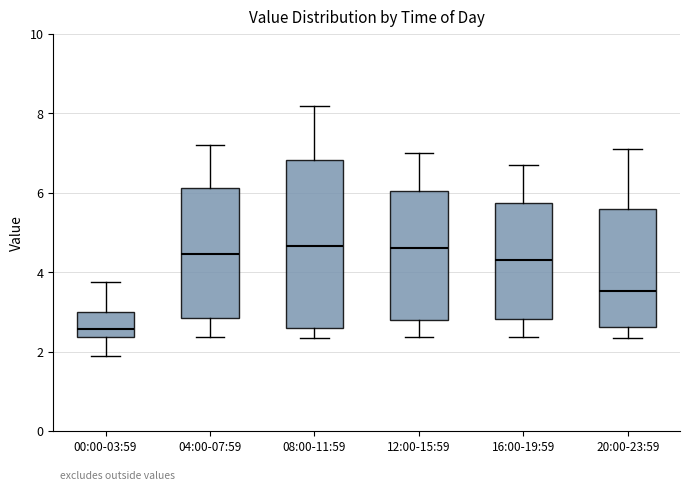

Reading left to right, read every box against the y-axis: the position of its median line, the range the box covers, and the ends of its whiskers. The values are not printed on the chart, so give them approximately, as read against the axis.

00:00-03:59: median 2.6, box 2.4 to 3.0, whiskers 2.0 to 3.8
04:00-07:59: median 4.4, box 2.8 to 6.2, whiskers 2.4 to 7.2
08:00-11:59: median 4.6, box 2.6 to 6.8, whiskers 2.4 to 8.2
12:00-15:59: median 4.6, box 2.8 to 6.0, whiskers 2.4 to 7.0
16:00-19:59: median 4.4, box 2.8 to 5.8, whiskers 2.4 to 6.8
20:00-23:59: median 3.6, box 2.6 to 5.6, whiskers 2.4 to 7.2